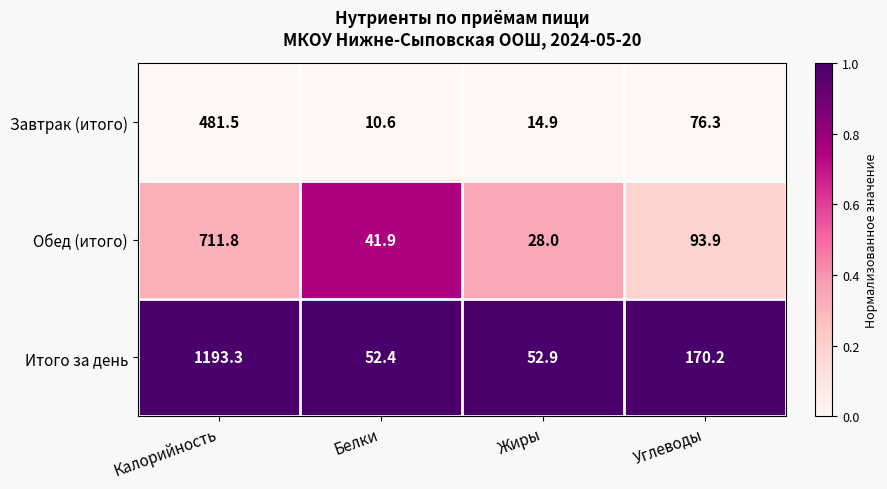

Which category has the highest value across all series?

Калорийность